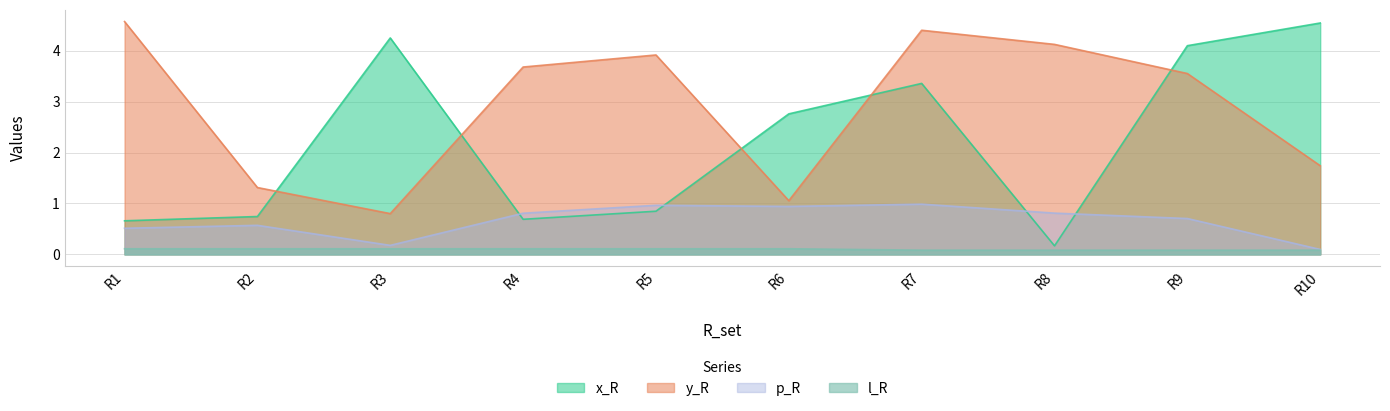

Which series has the largest range (max minus min)?

x_R